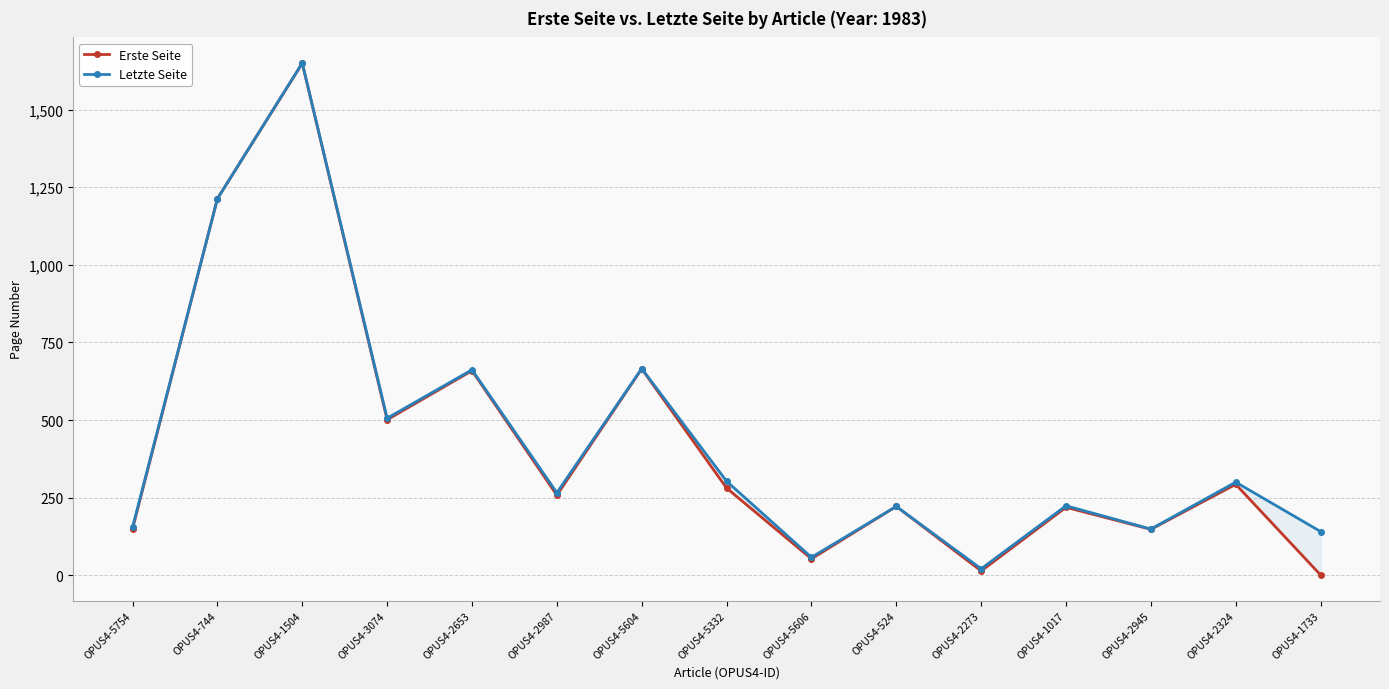

How many distinct data groups are displayed?

2